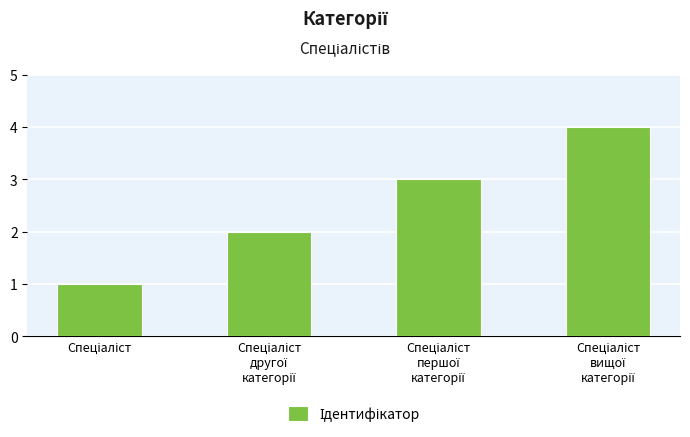

Are the bars grouped side by side (vs. stacked)?

No